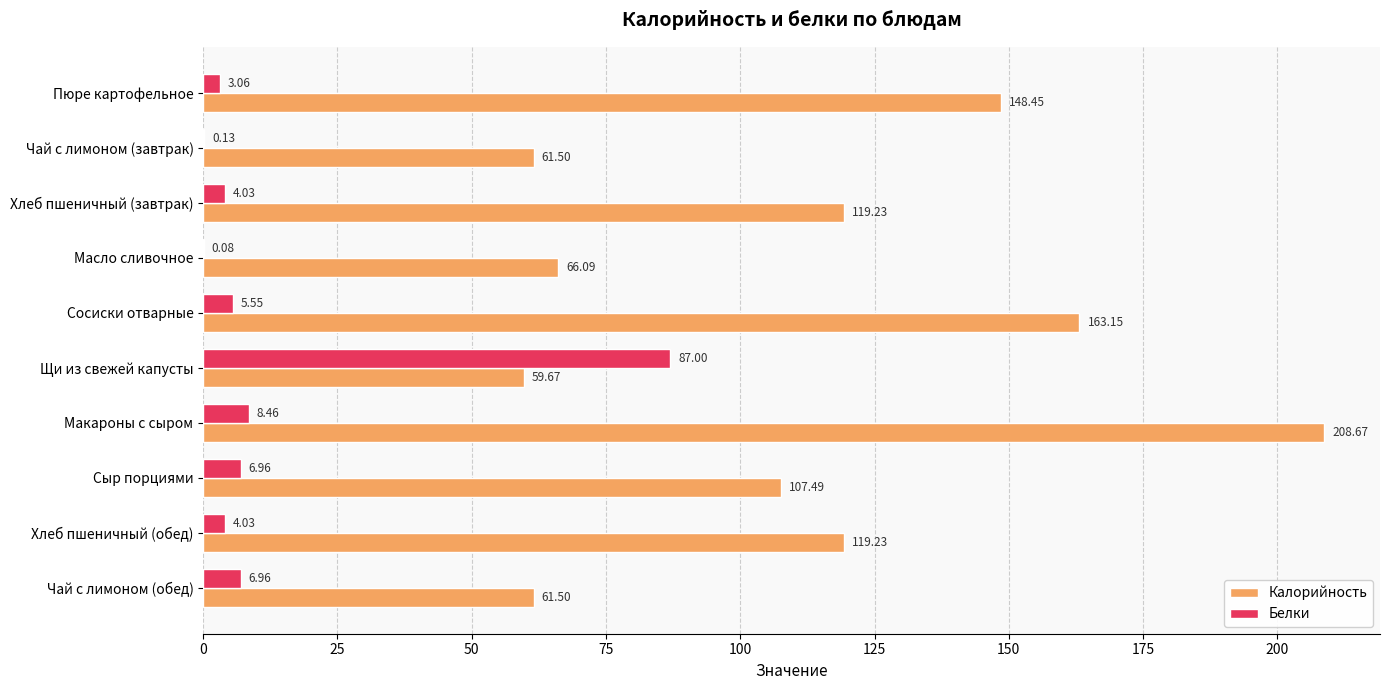

Which series changed the most between Пюре картофельное and Хлеб пшеничный (обед)?

Калорийность